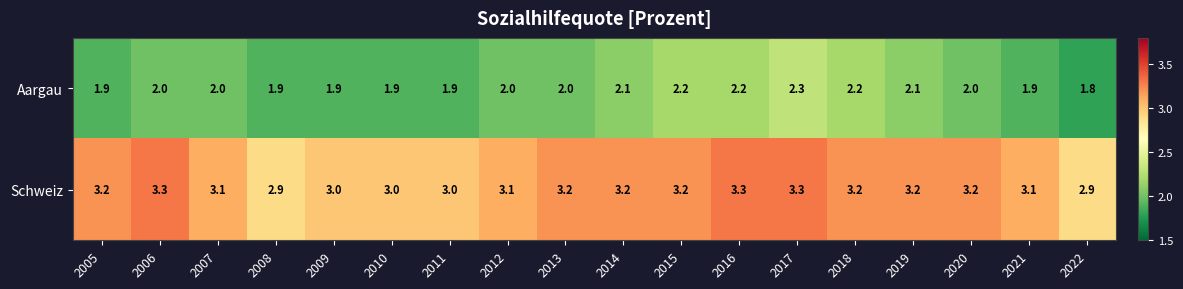

How many data points does each series have?

18